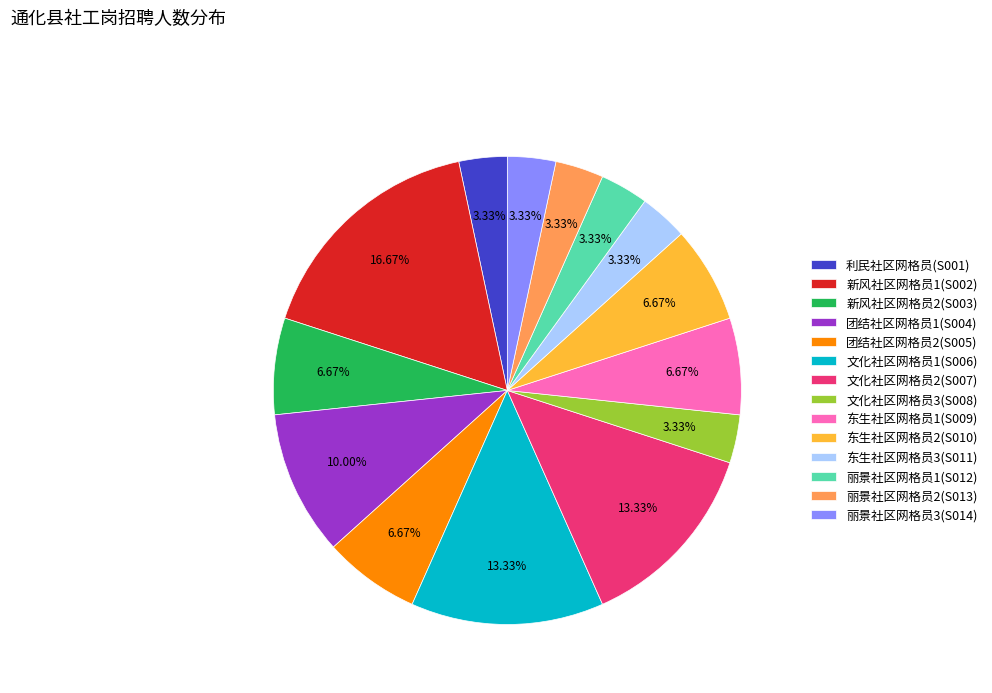

The 东生社区网格员2(S010) slice represents 7% of the pie. True or false?

True